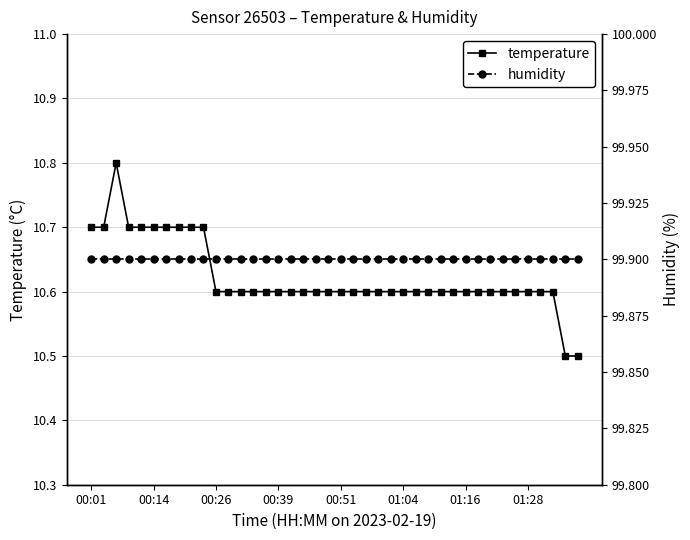

What are all the series names shown in the legend?

temperature, humidity